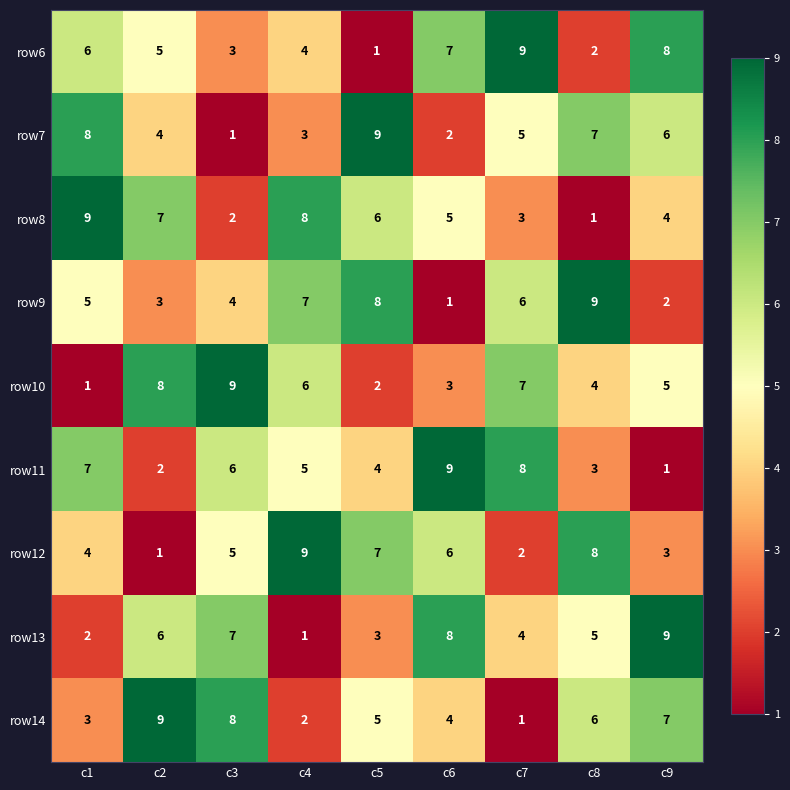

What is the difference between the maximum and second lowest values in the row6 series?

7